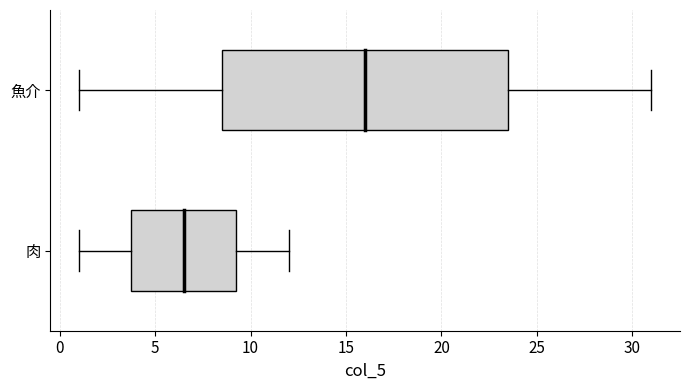

Reading bottom to top, transcribe this box plot: for each box, give where its median line is, the range the box spans, and where its two whiskers end, as read against the x-axis. The values are not printed on the chart, so give them approximately, as read against the axis.

肉: median 6.5, box 4.0 to 9.5, whiskers 1.0 to 12.0
魚介: median 16.0, box 8.5 to 23.5, whiskers 1.0 to 31.0